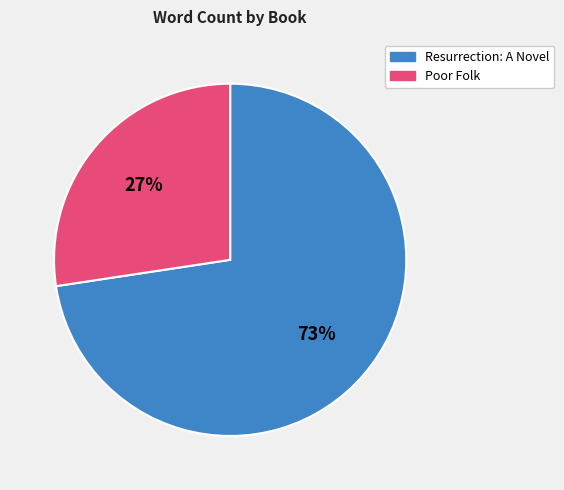

Is the sum of Resurrection: A Novel and Poor Folk greater than half?

Yes